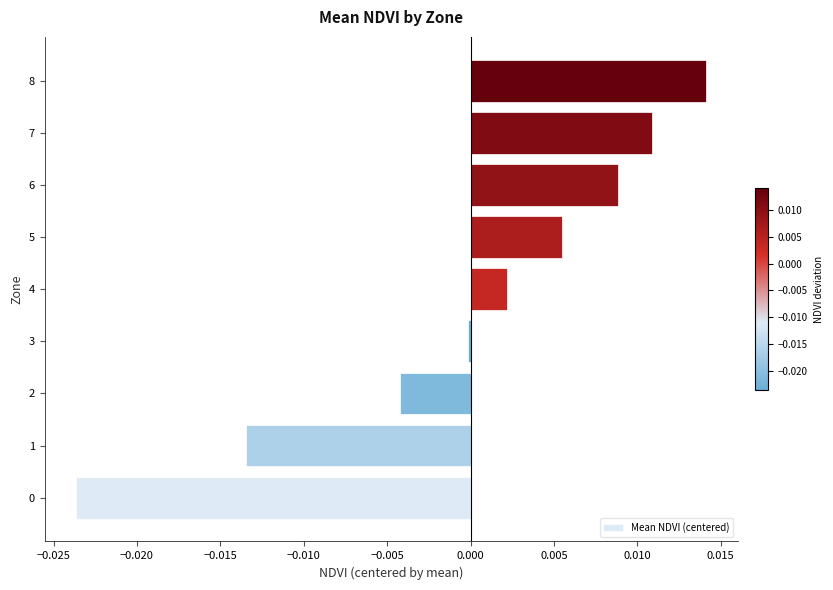

Between 2 and 8, which is larger?

8